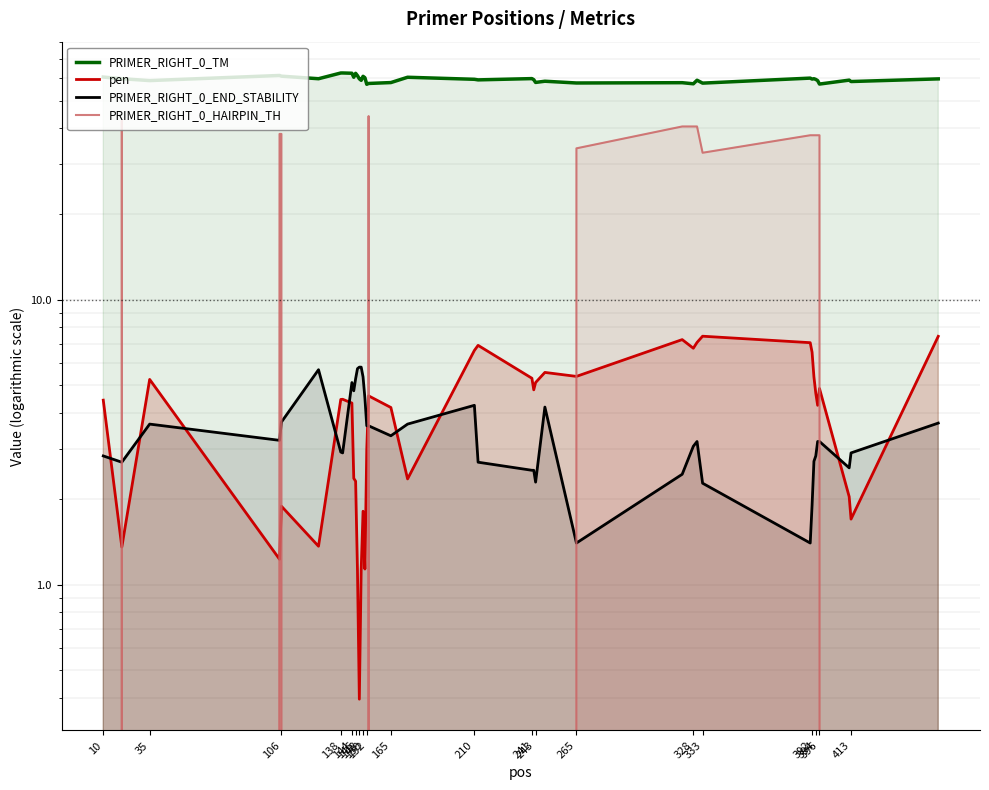

How many interior local valleys does the PRIMER_RIGHT_0_TM series have?

13